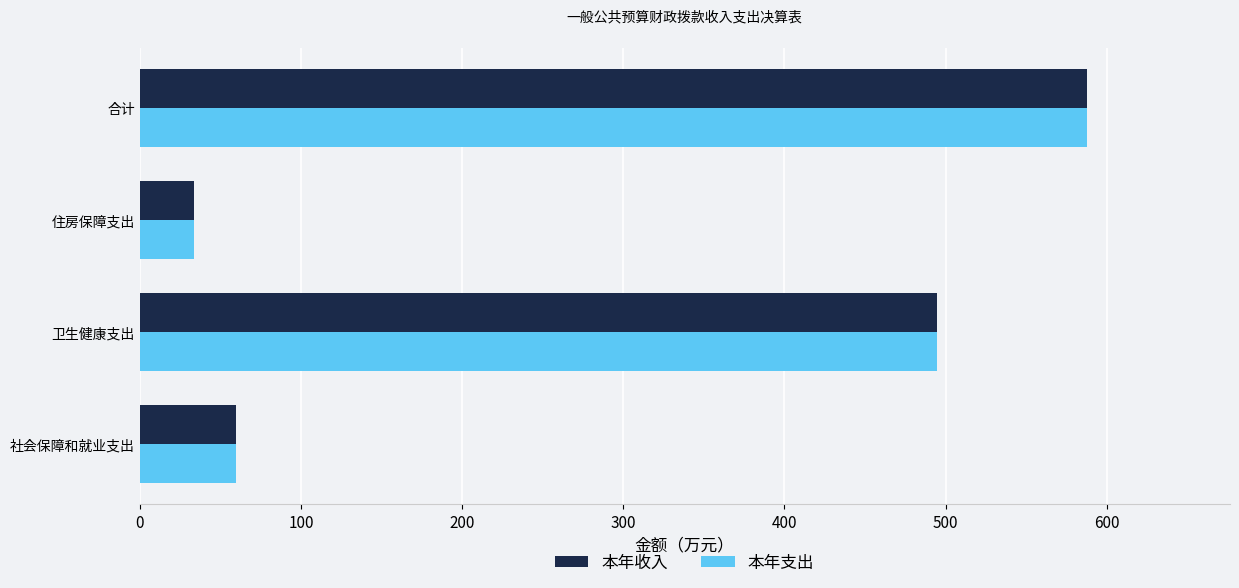

How many categories are shown in the chart?

4